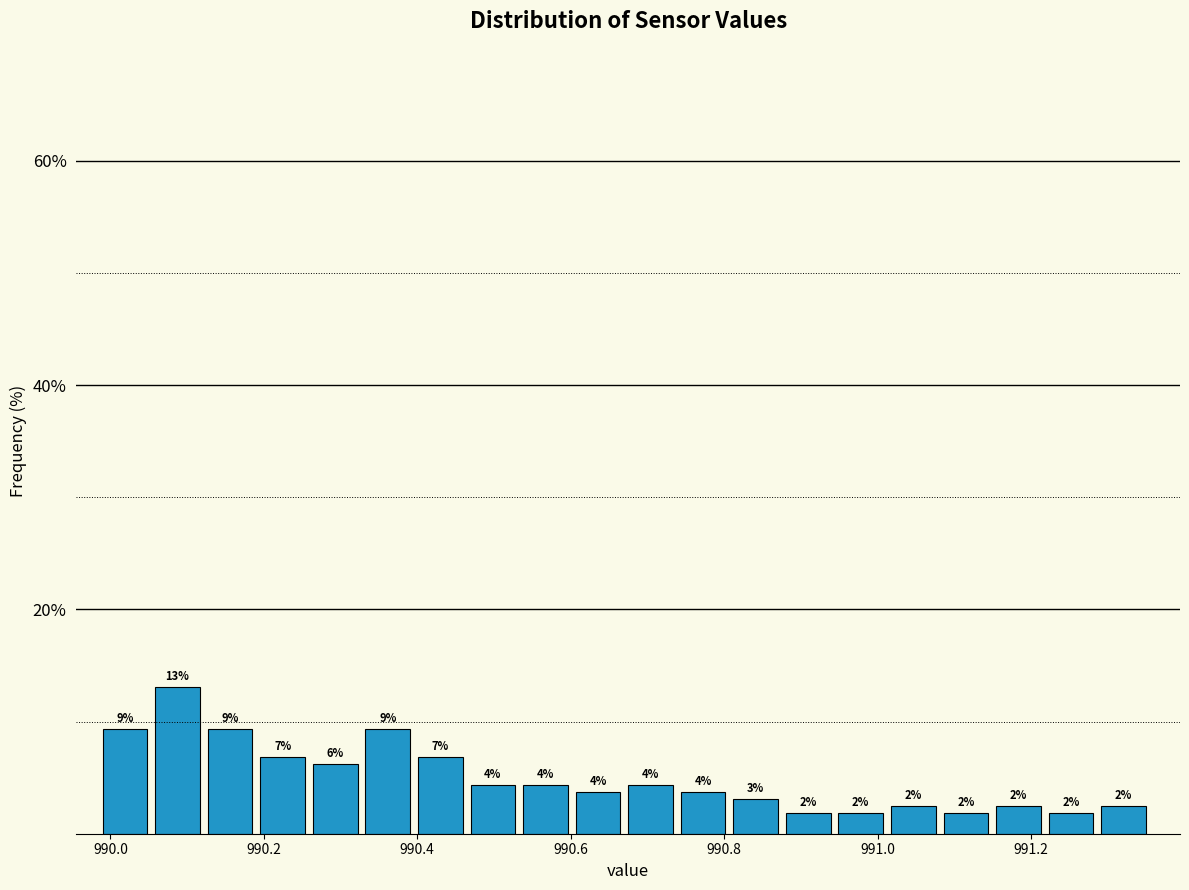

Around what value on the x-axis is the tallest bar? Give the approximate position of its centre, as read against the axis.

990.08